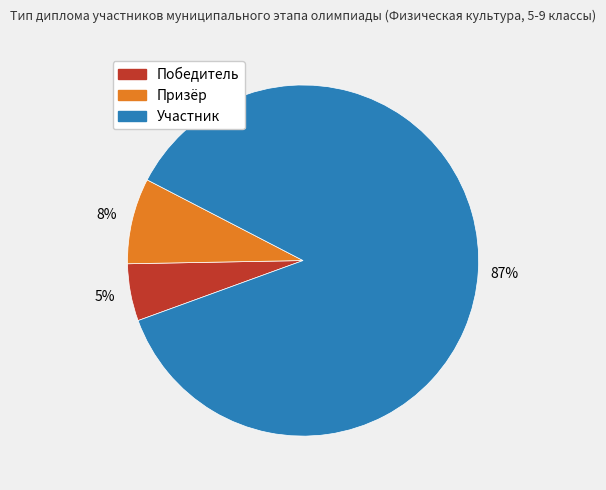

Does Призёр account for over 50% of the chart?

No